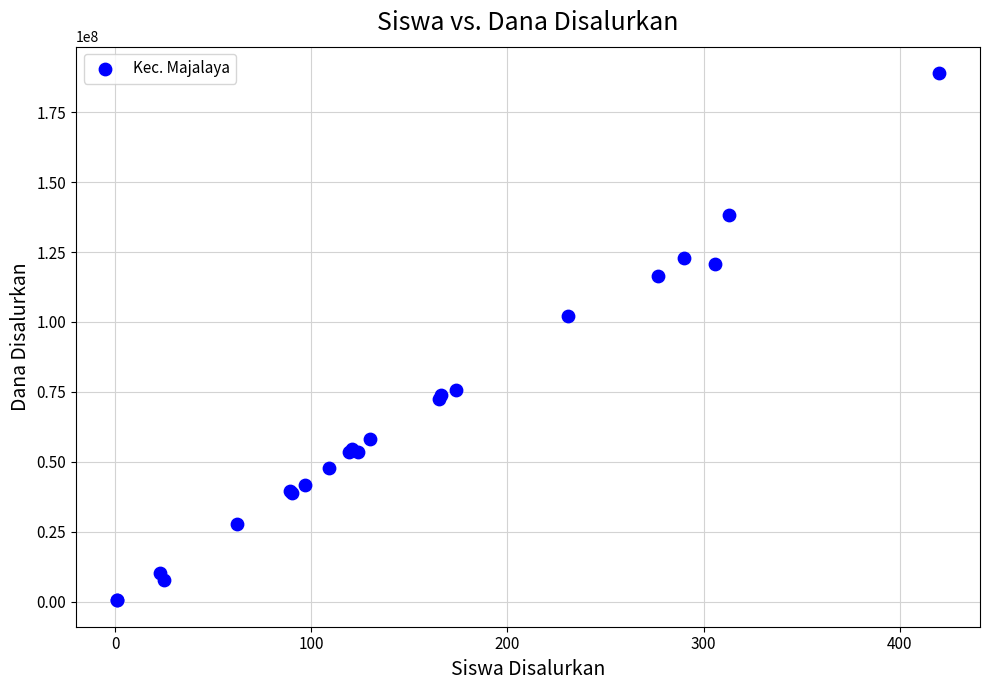

What Y value in the scatter plot is closest to 94725000?

102150000